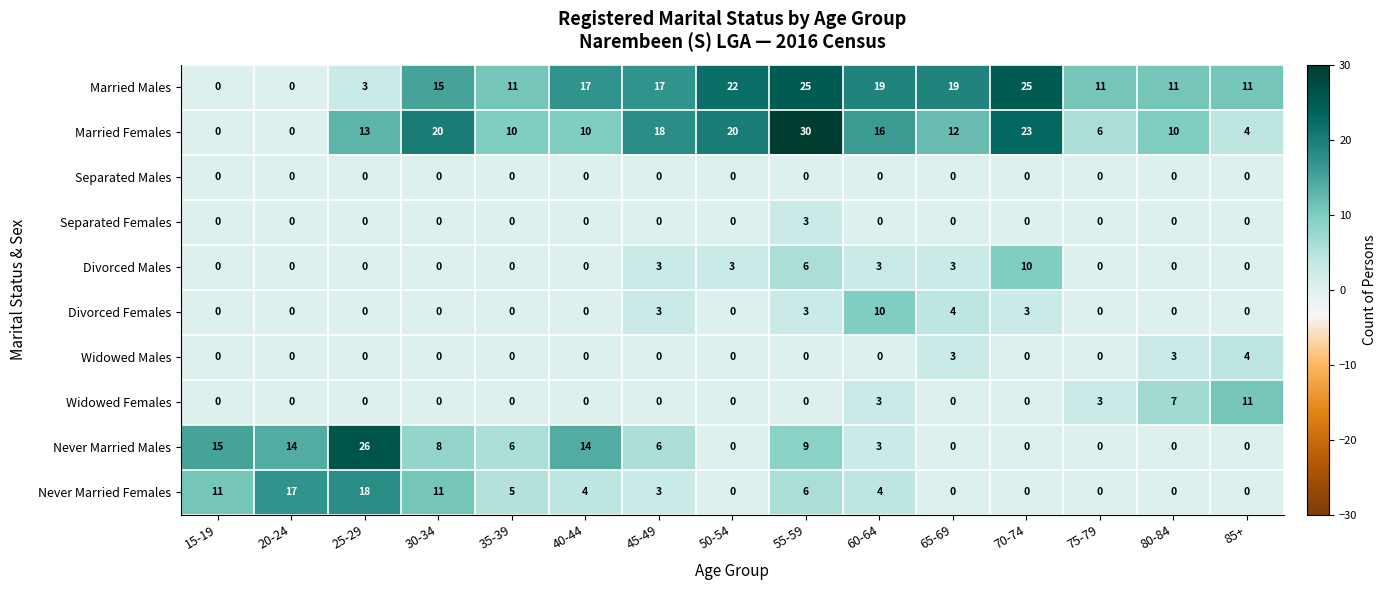

Which series has the largest total across all categories?

Married Males